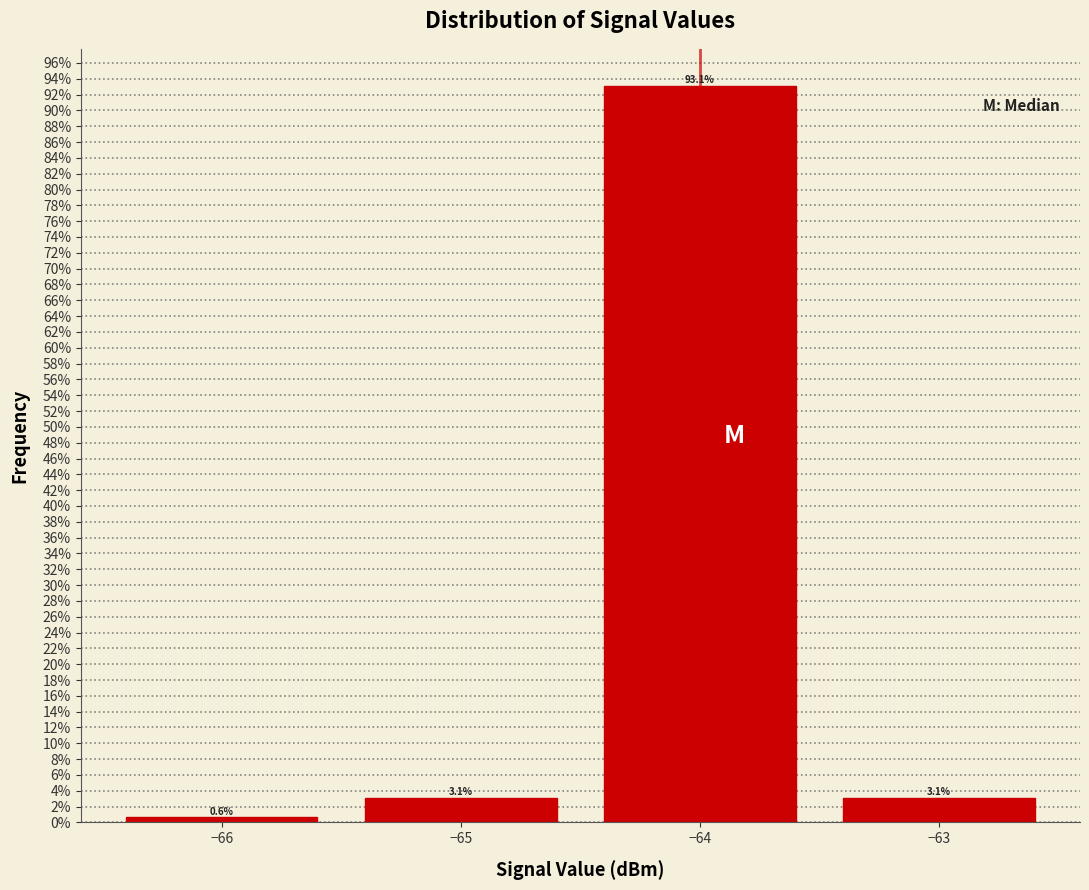

Reading left to right, transcribe this chart: for each bar, give the range it covers on the x-axis and its height.

-66.5 to -65.5: 0.6
-65.5 to -64.5: 3.1
-64.5 to -63.5: 93.1
-63.5 to -62.5: 3.1